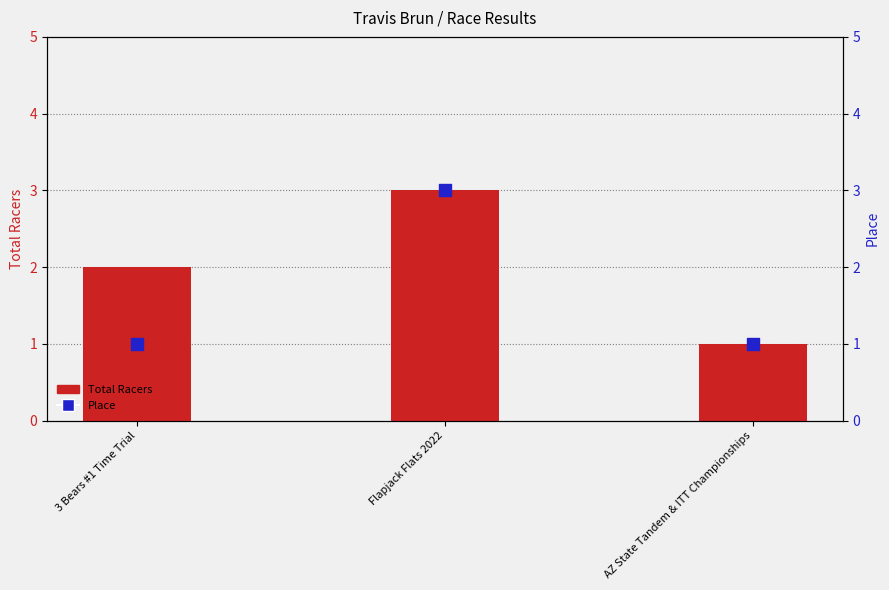

At how many categories does at least one series exceed 1?

2